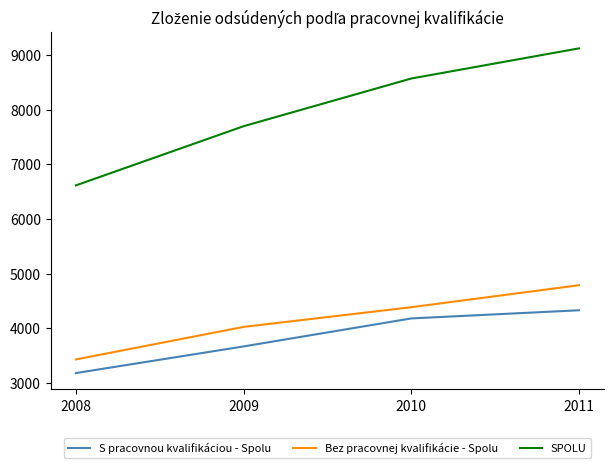

The value of S pracovnou kvalifikáciou - Spolu at 2009 is 1764. True or false?

False